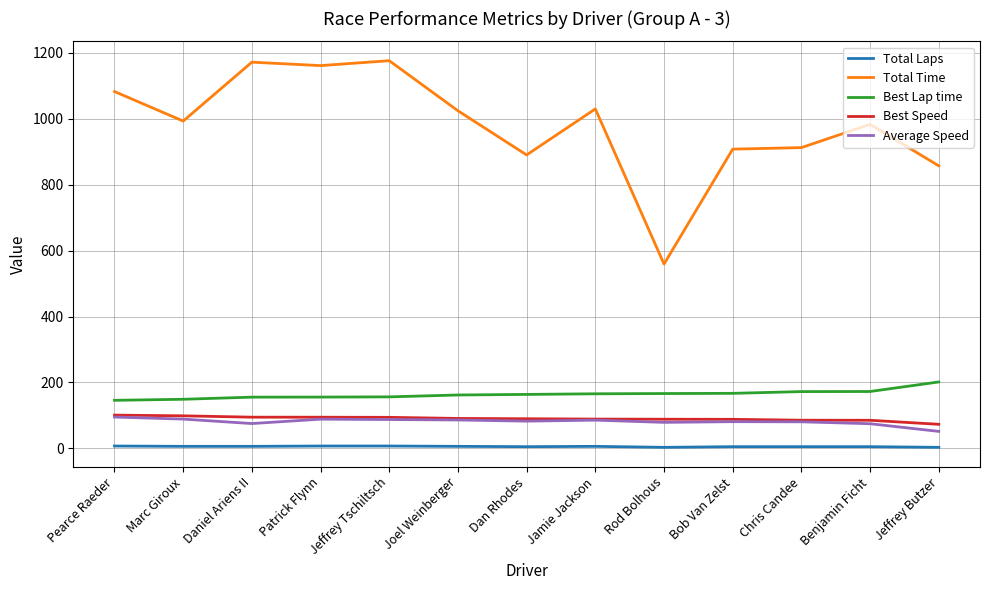

What is the spread (max minus min) of values at Chris Candee?

907.7